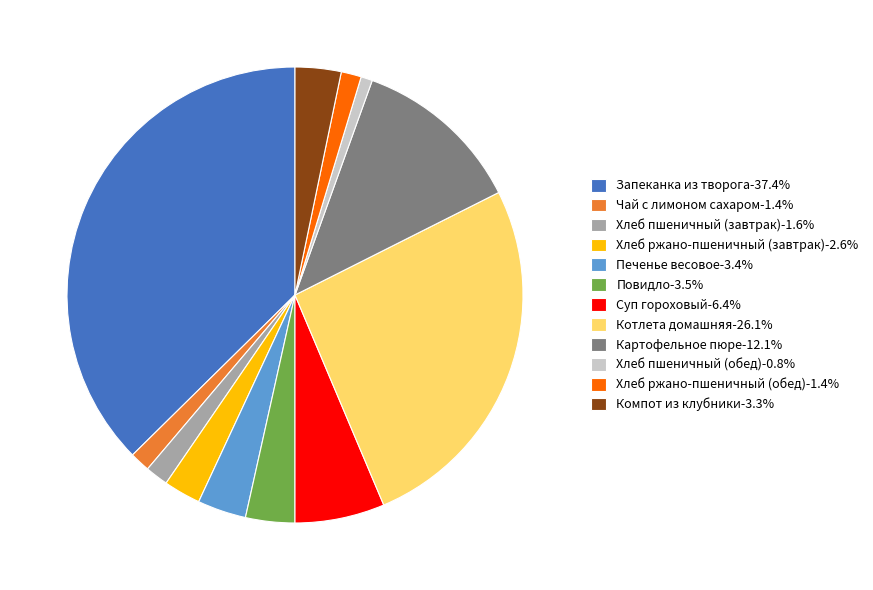

Is the sum of Компот из клубники-3.3% and Котлета домашняя-26.1% greater than half?

No